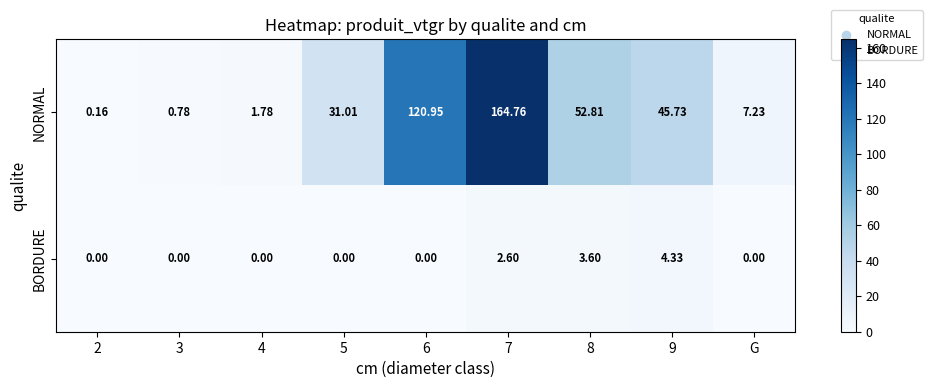

Between 2 and 6, which series saw the biggest shift?

NORMAL